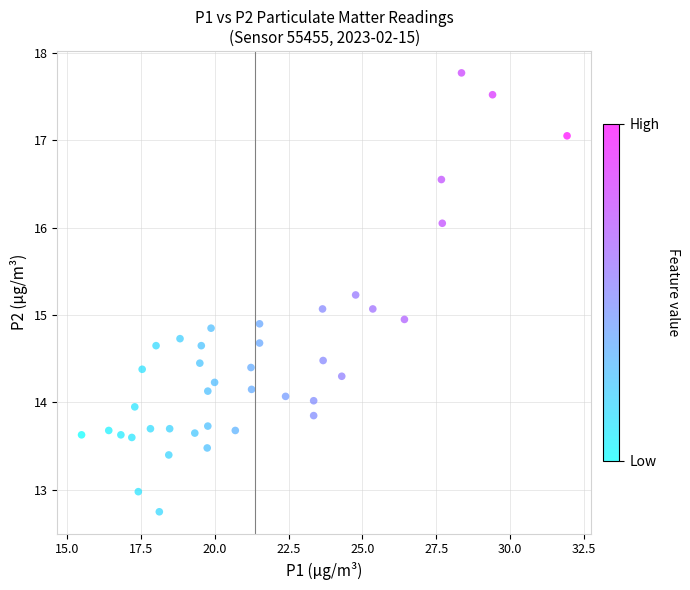

What is the range of X values (max minus min)?

16.4